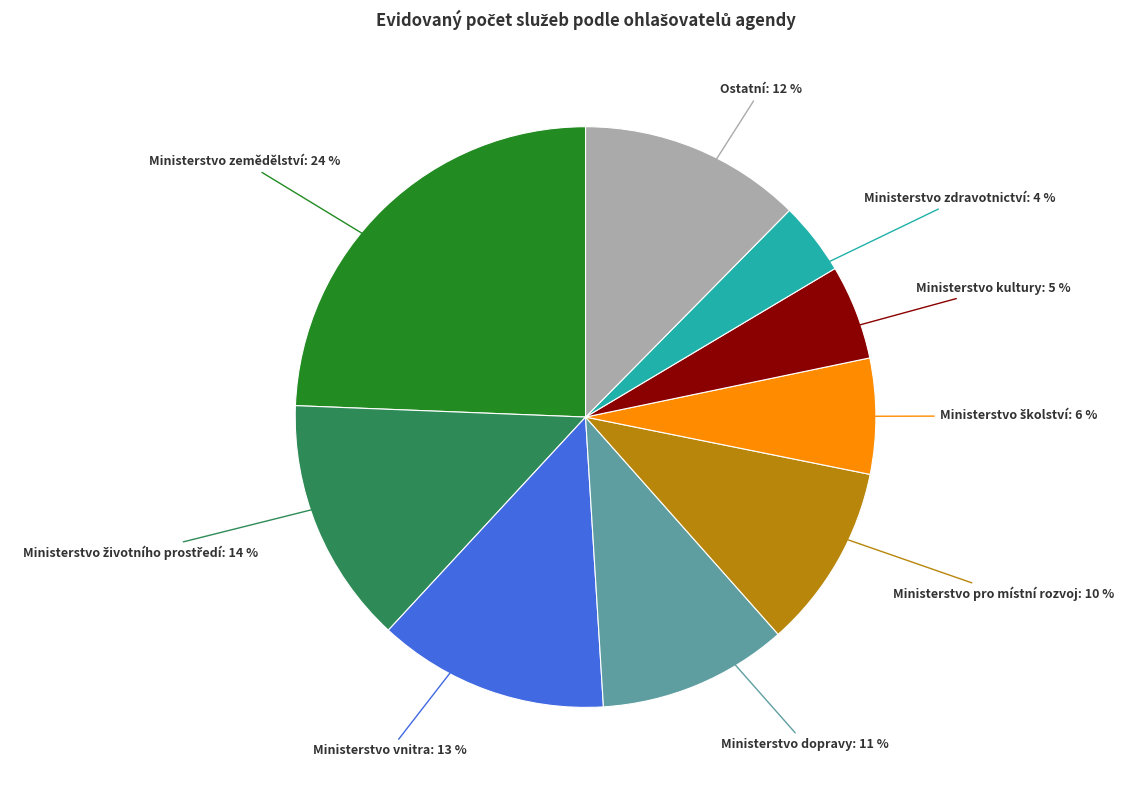

Is there a majority slice in this chart?

No